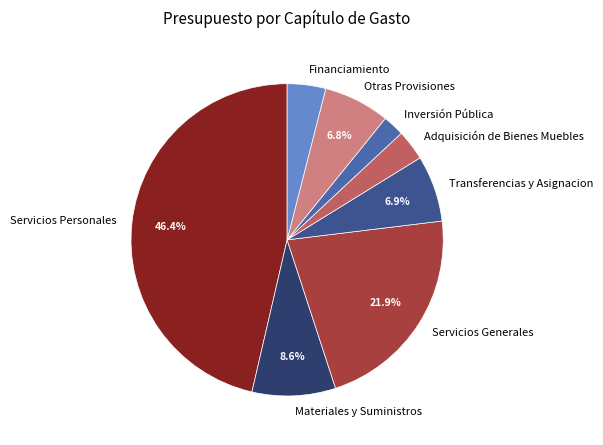

Between Servicios Generales and Adquisición de Bienes Muebles, which is larger?

Servicios Generales